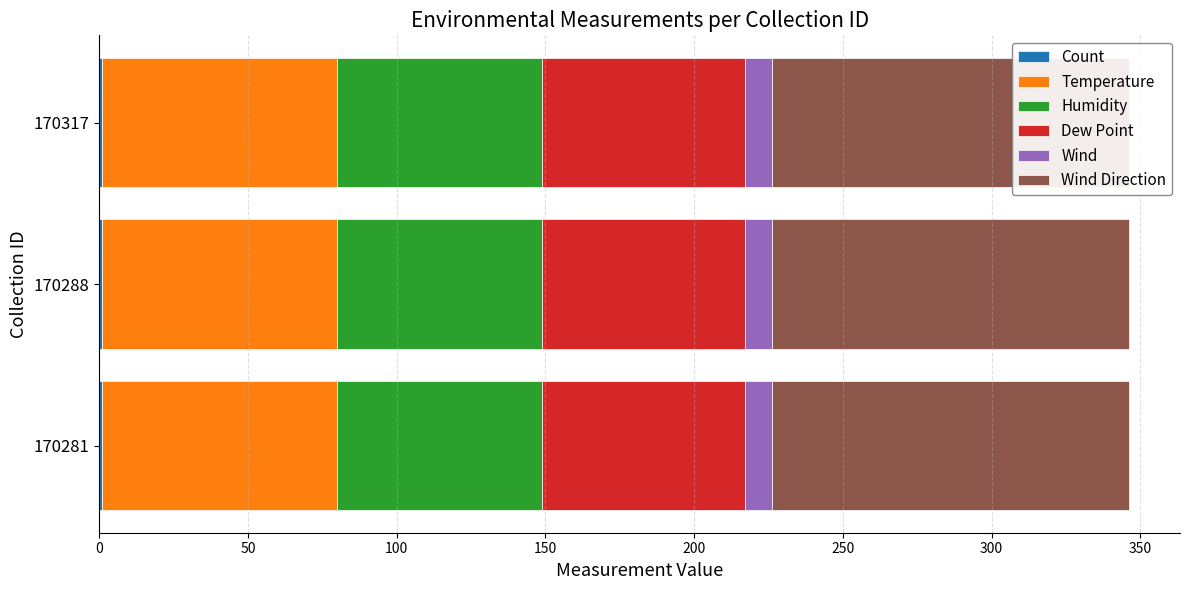

What is the maximum value for Humidity?

69